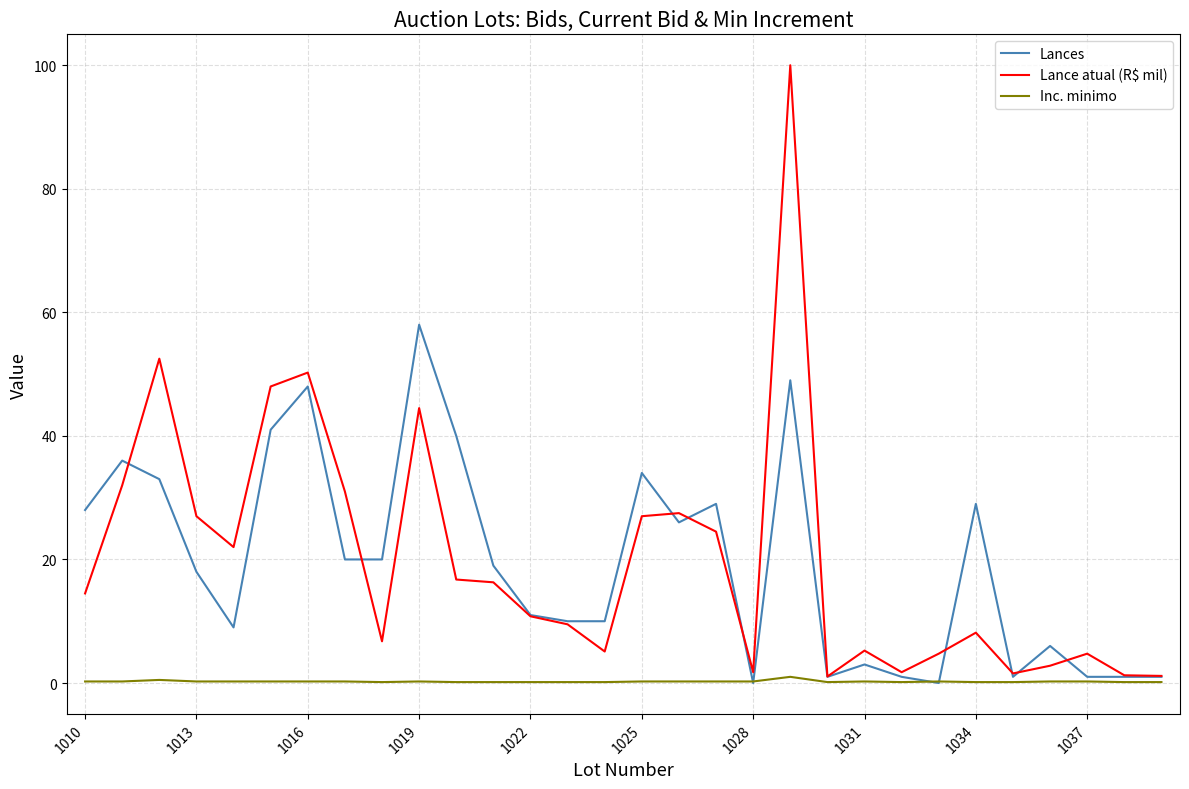

List the series in order of their peak value, lowest first.

Inc. minimo, Lances, Lance atual (R$ mil)